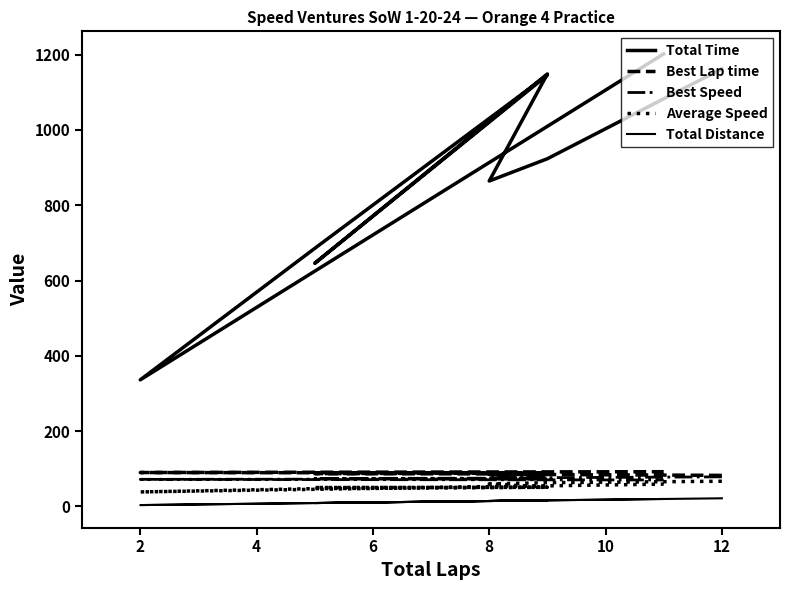

List the series in order of their peak value, highest first.

Total Time, Best Lap time, Best Speed, Average Speed, Total Distance